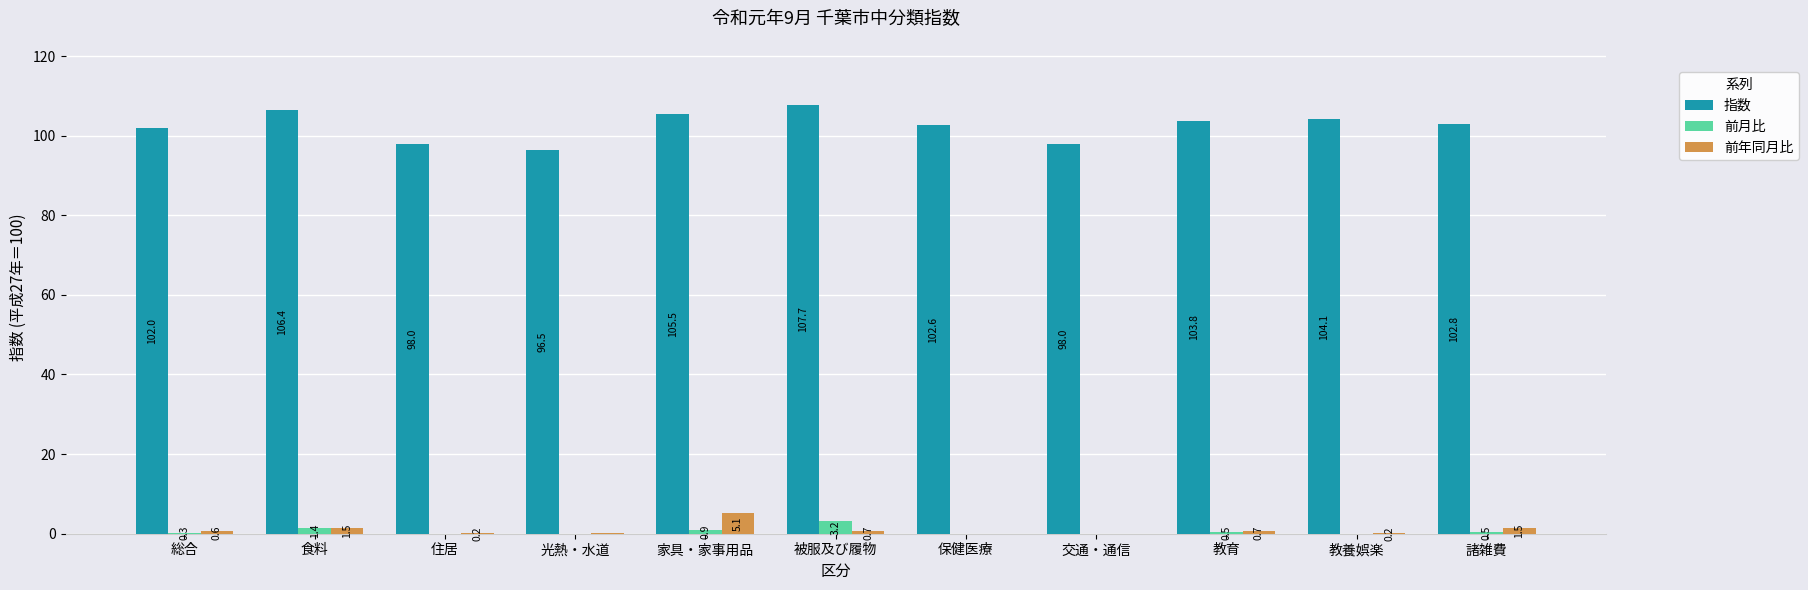

What is the total value across all series at 交通・通信?

98.0